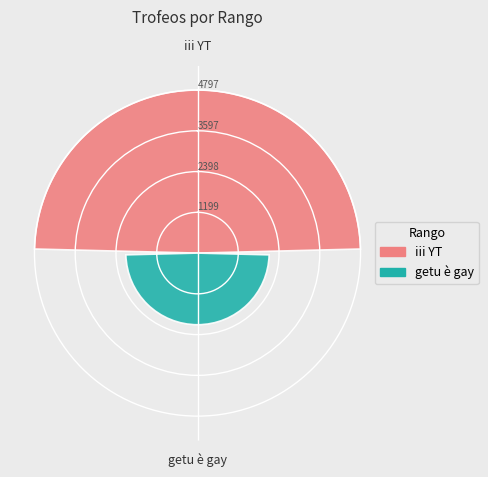

What is the minimum value shown in the chart?

2108